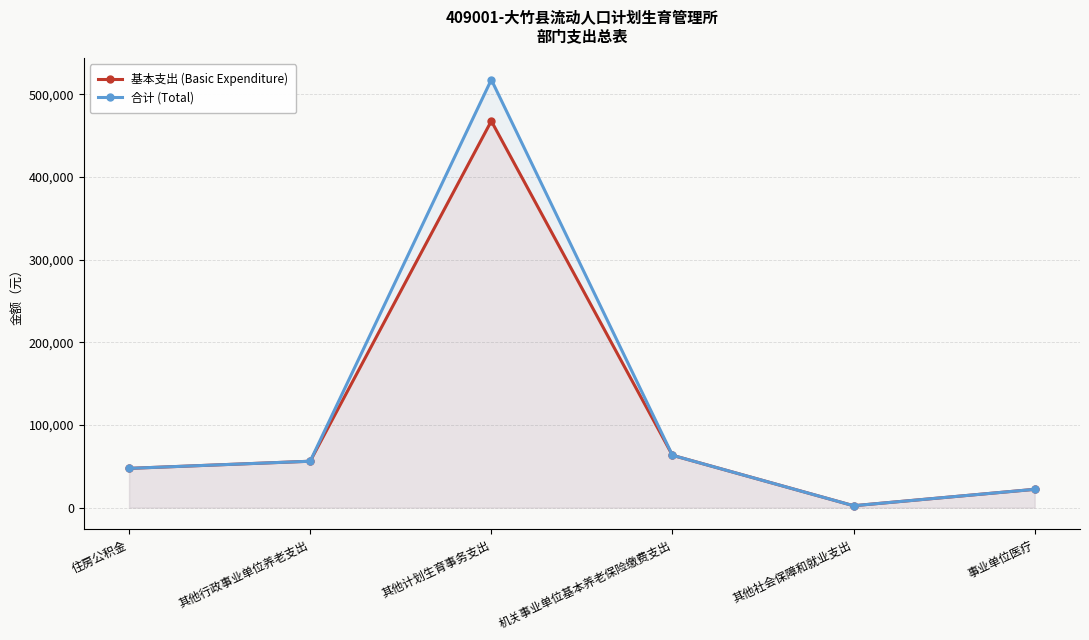

Is it true that 合计 (Total) equals 748942 at 其他计划生育事务支出?

False